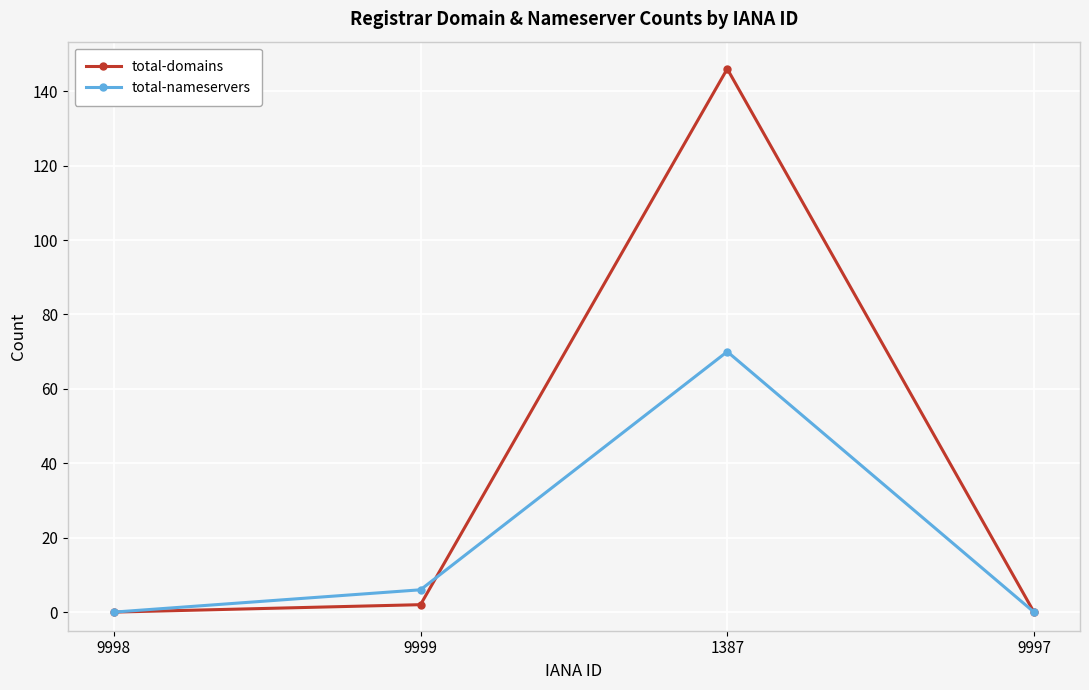

What is the average value of the total-nameservers series?

19